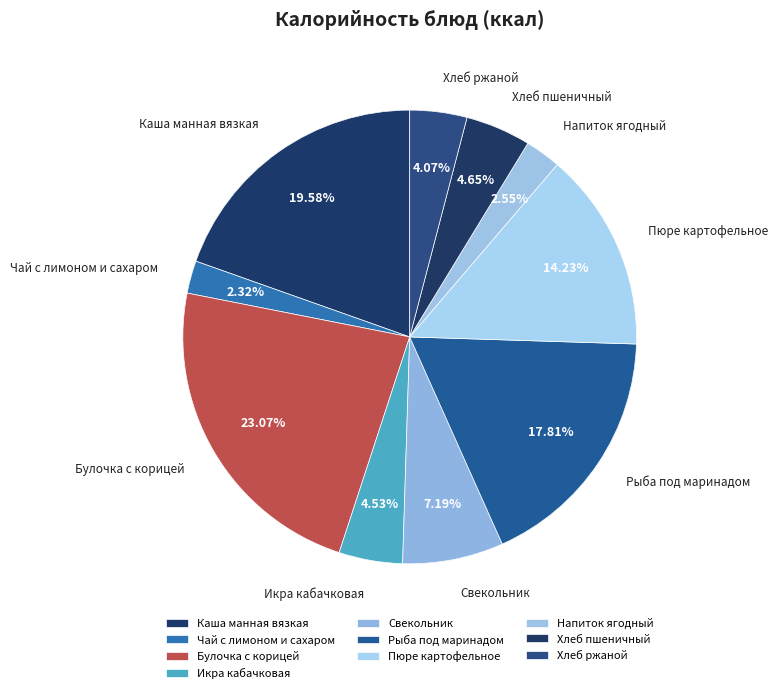

Which has a higher value, Булочка с корицей or Пюре картофельное?

Булочка с корицей